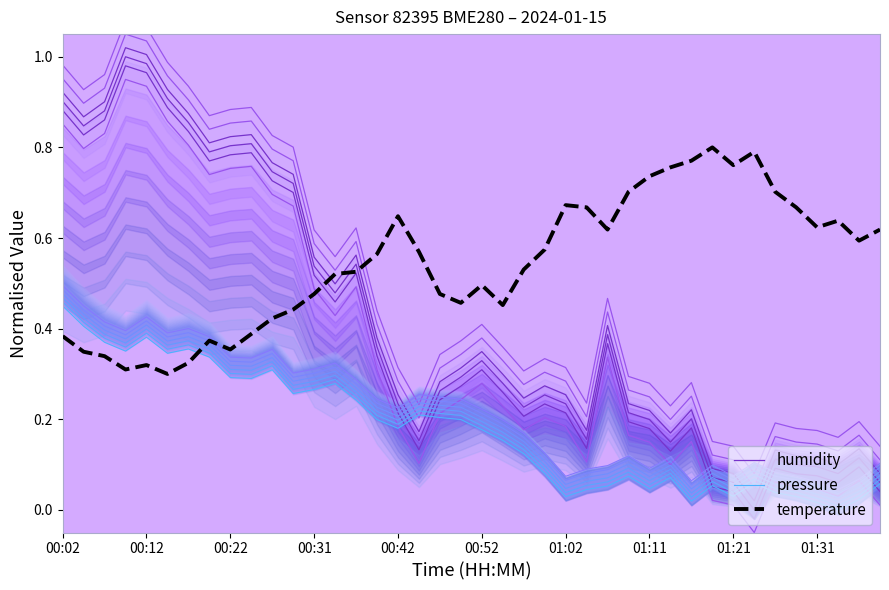

At how many categories does at least one series exceed 0?

40